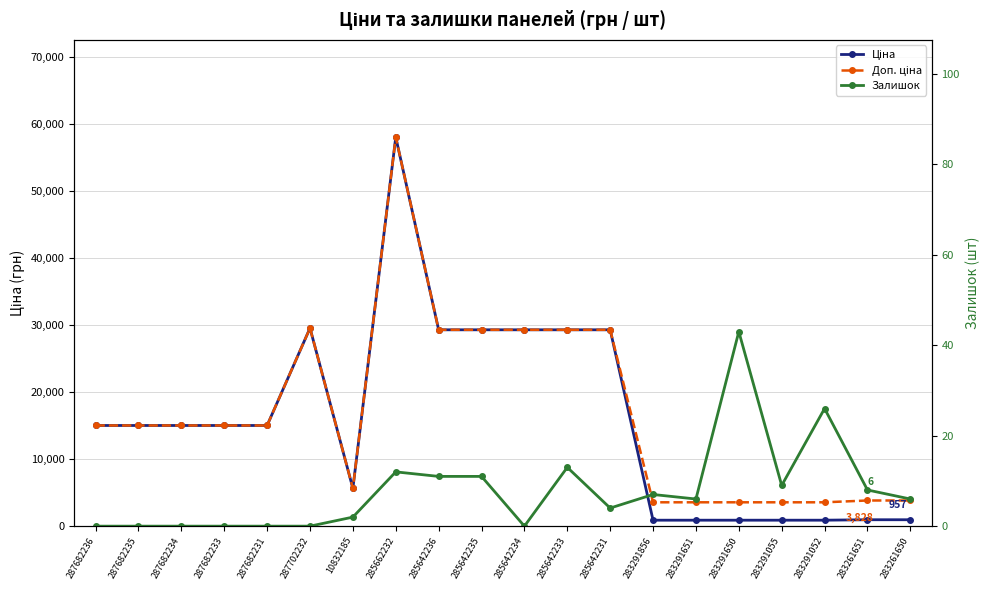

What is the difference between the highest and lowest values at 283291650?

3516.7